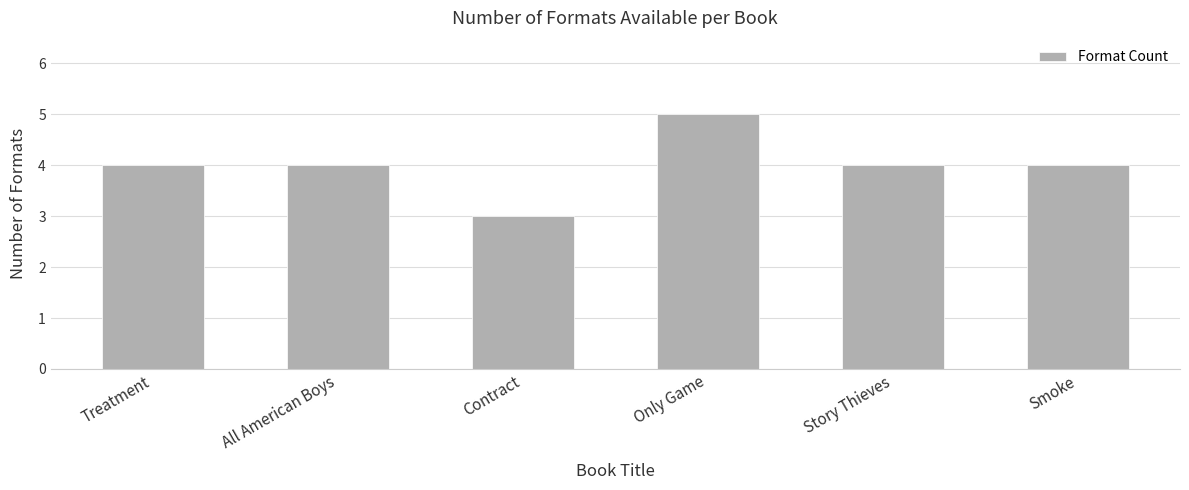

What position from the left is Contract?

3